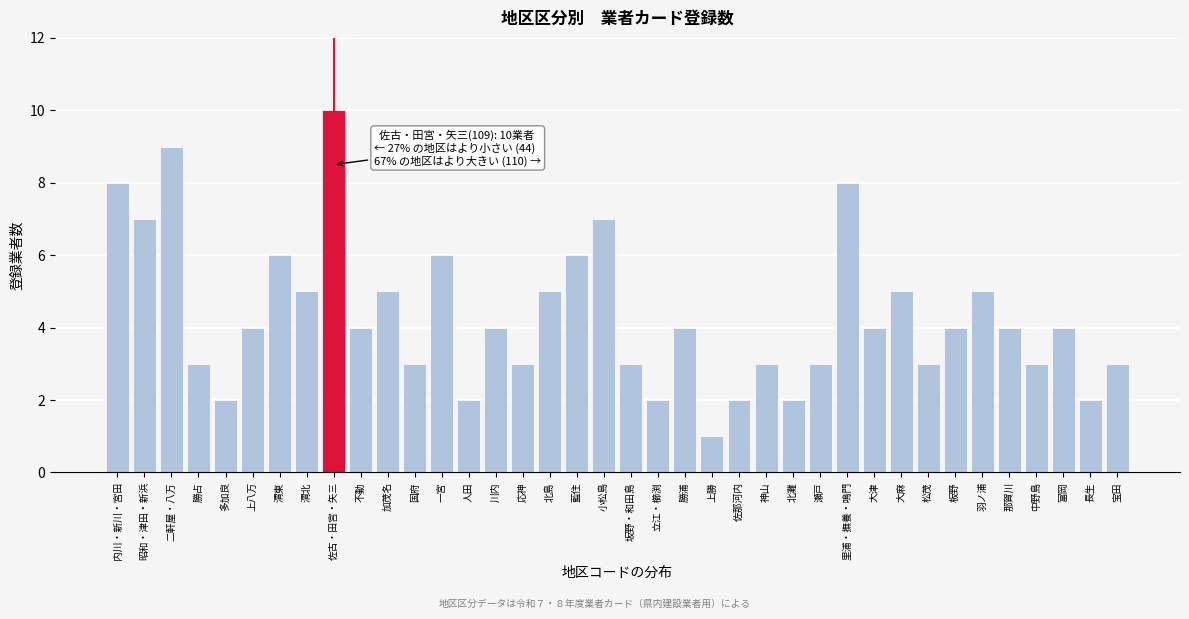

Which has a higher value, 人田 or 国府?

国府